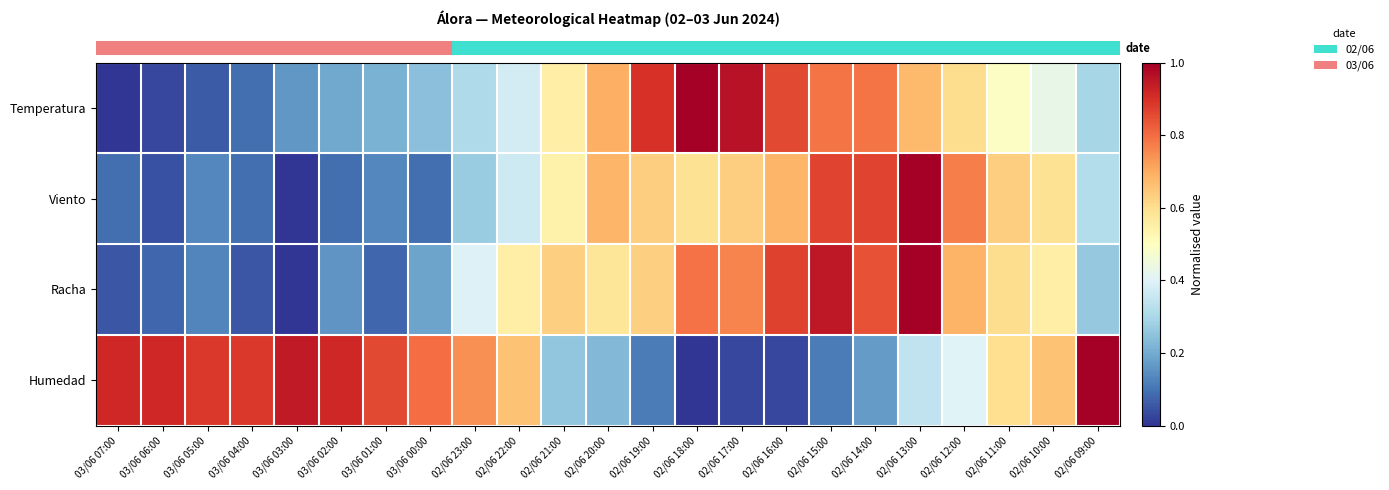

Which has a higher value, 02/06 18:00 or 03/06 02:00?

02/06 18:00